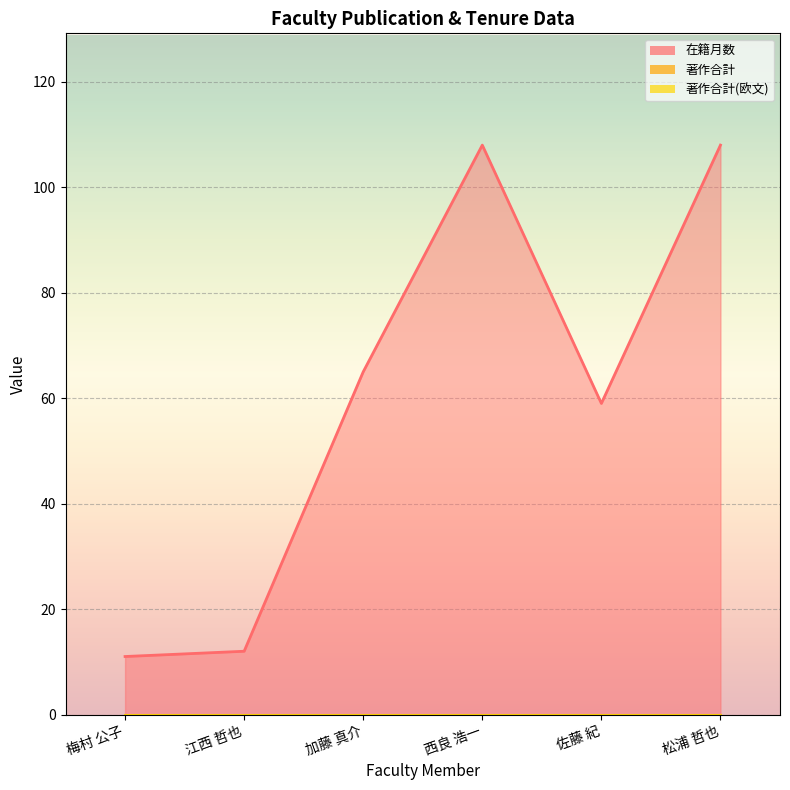

How many lines are shown in the chart?

3